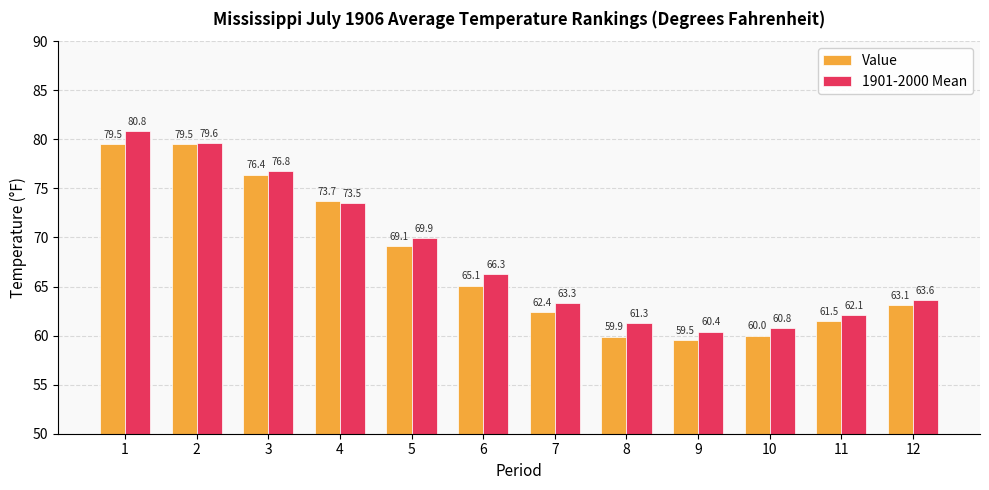

What is the total value across all series at 9?

119.9